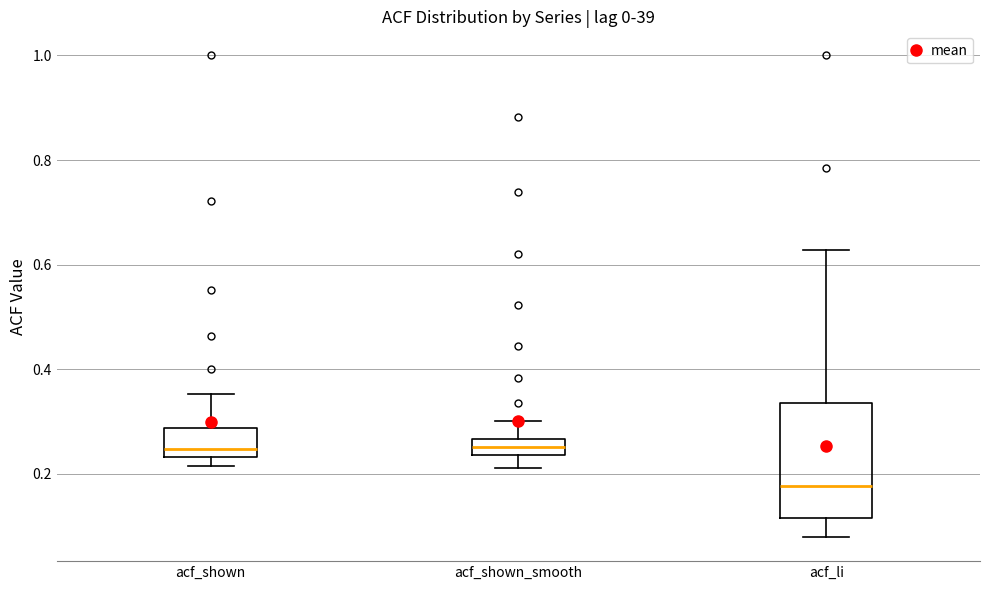

Reading left to right, read every box against the y-axis: the position of its median line, the range the box covers, and the ends of its whiskers. The values are not printed on the chart, so give them approximately, as read against the axis.

acf_shown: median 0.24 (just above the box's lower edge), box 0.24 to 0.28, whiskers 0.22 to 0.36
acf_shown_smooth: median 0.26 (inside the box), box 0.24 to 0.26, whiskers 0.22 to 0.30
acf_li: median 0.18, box 0.12 to 0.34, whiskers 0.08 to 0.62